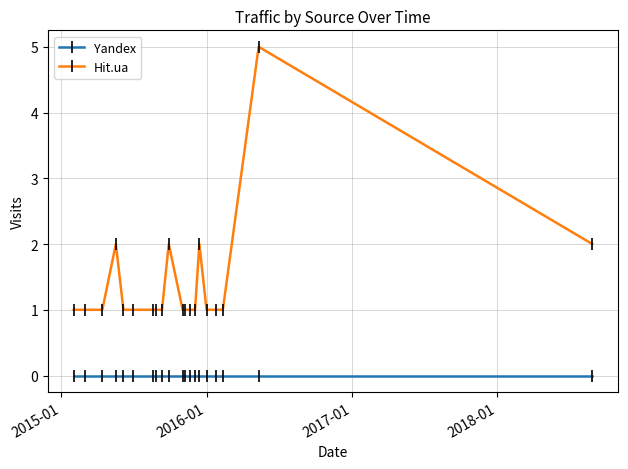

True or false: Hit.ua has more than 2 points higher than both neighbors.

True